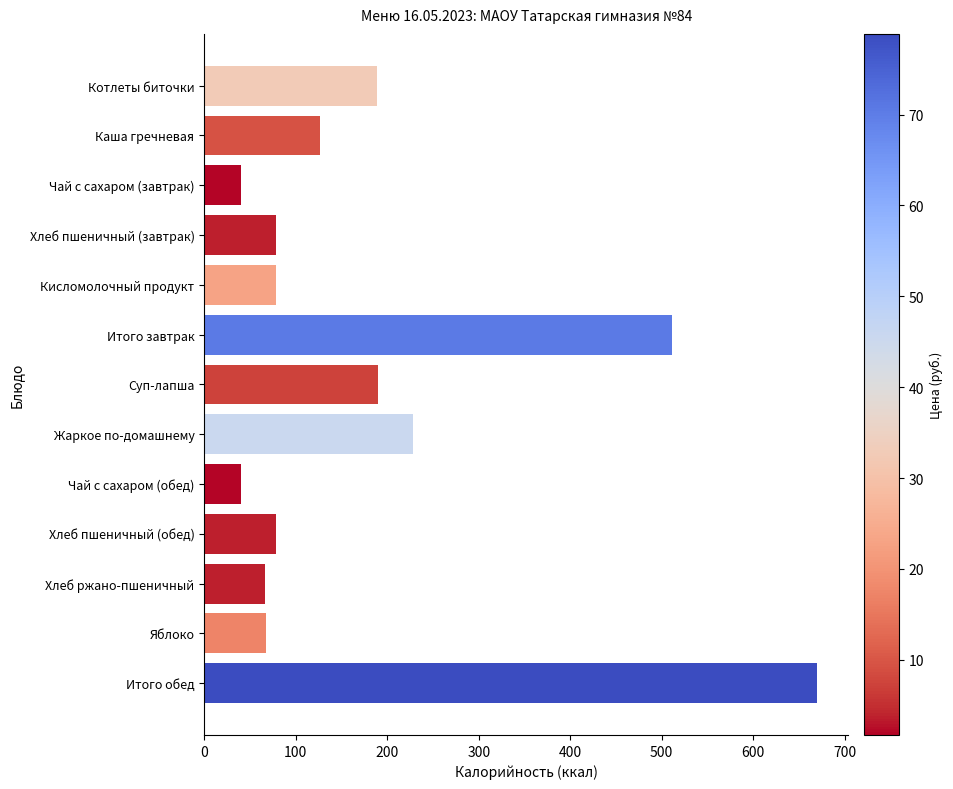

What is the minimum value shown in the chart?

39.9